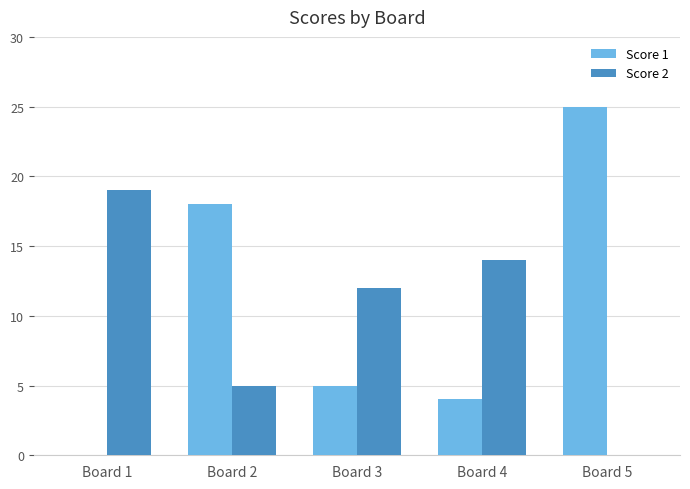

Which series changed the most between Board 1 and Board 5?

Score 1